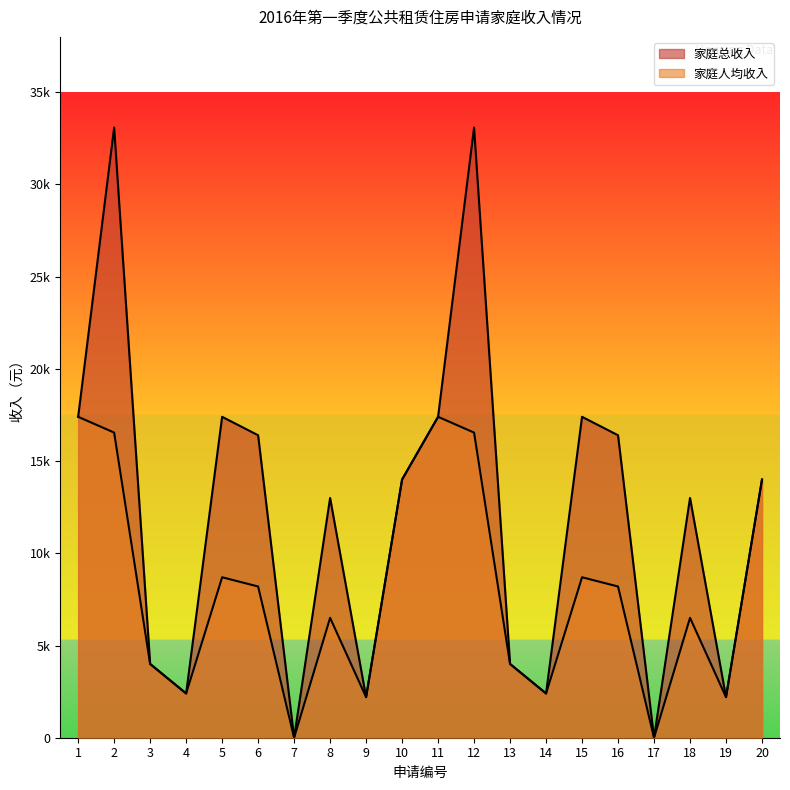

What is the difference between the maximum and second lowest values in the 家庭总收入 series?

33089.0